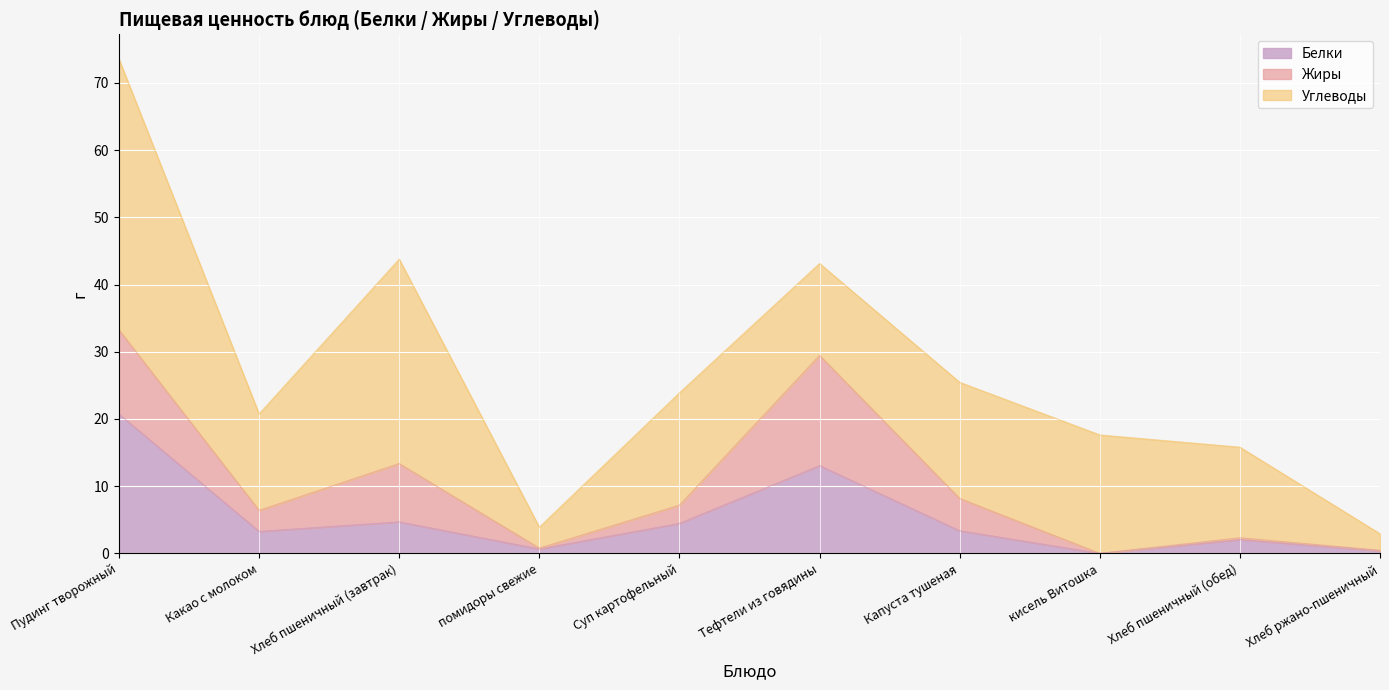

Where do Жиры and Белки first cross each other?

Какао с молоком and Хлеб пшеничный (завтрак)